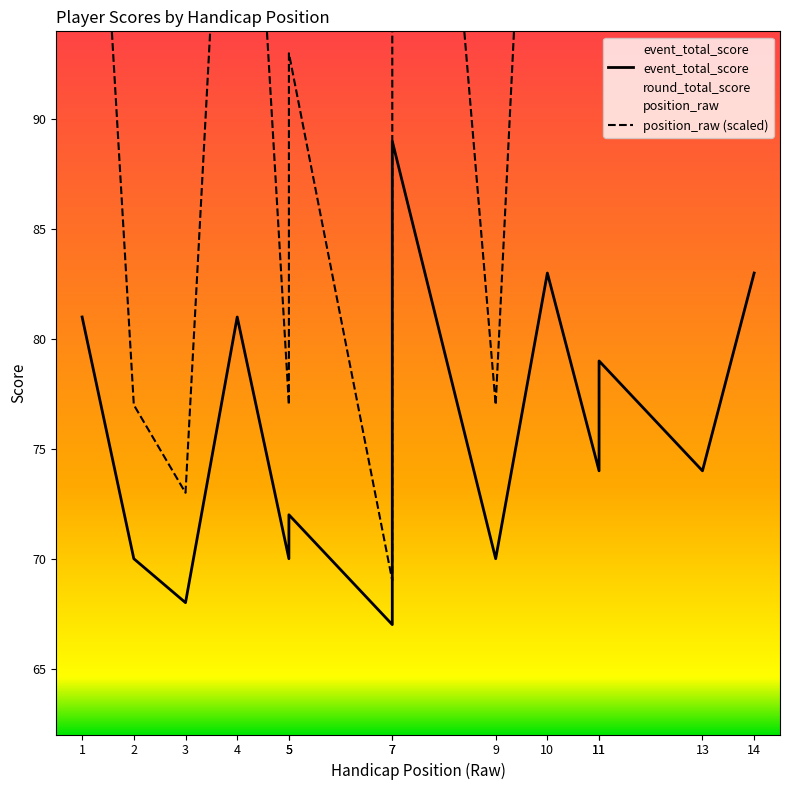

True or false: event_total_score and round_total_score intersect in this chart.

False